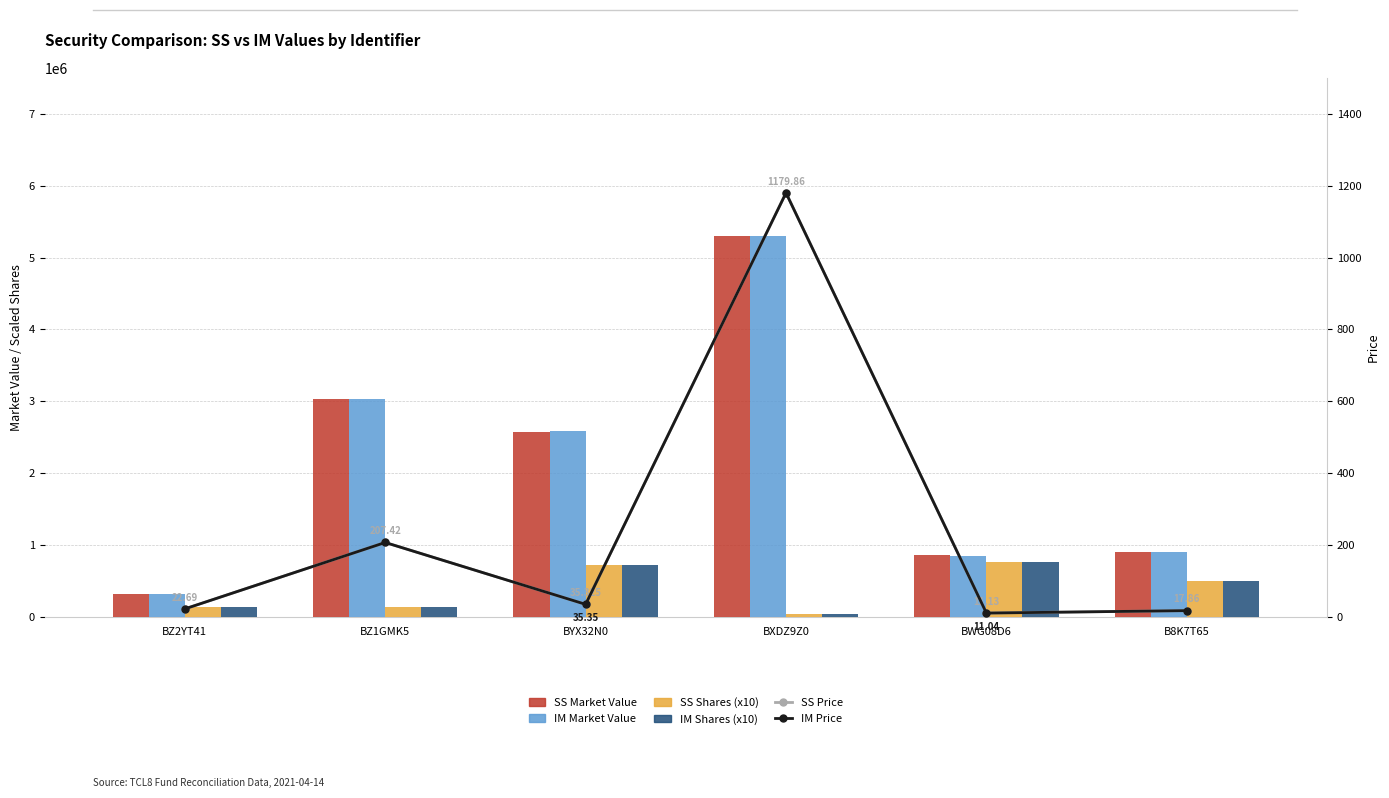

At how many categories does at least one series exceed 1501947?

3